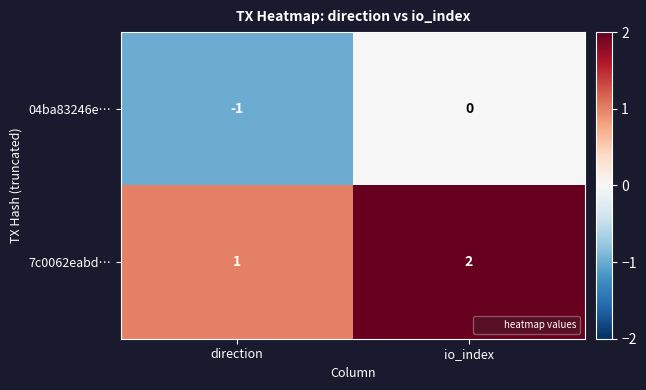

Which category has the highest value across all series?

io_index